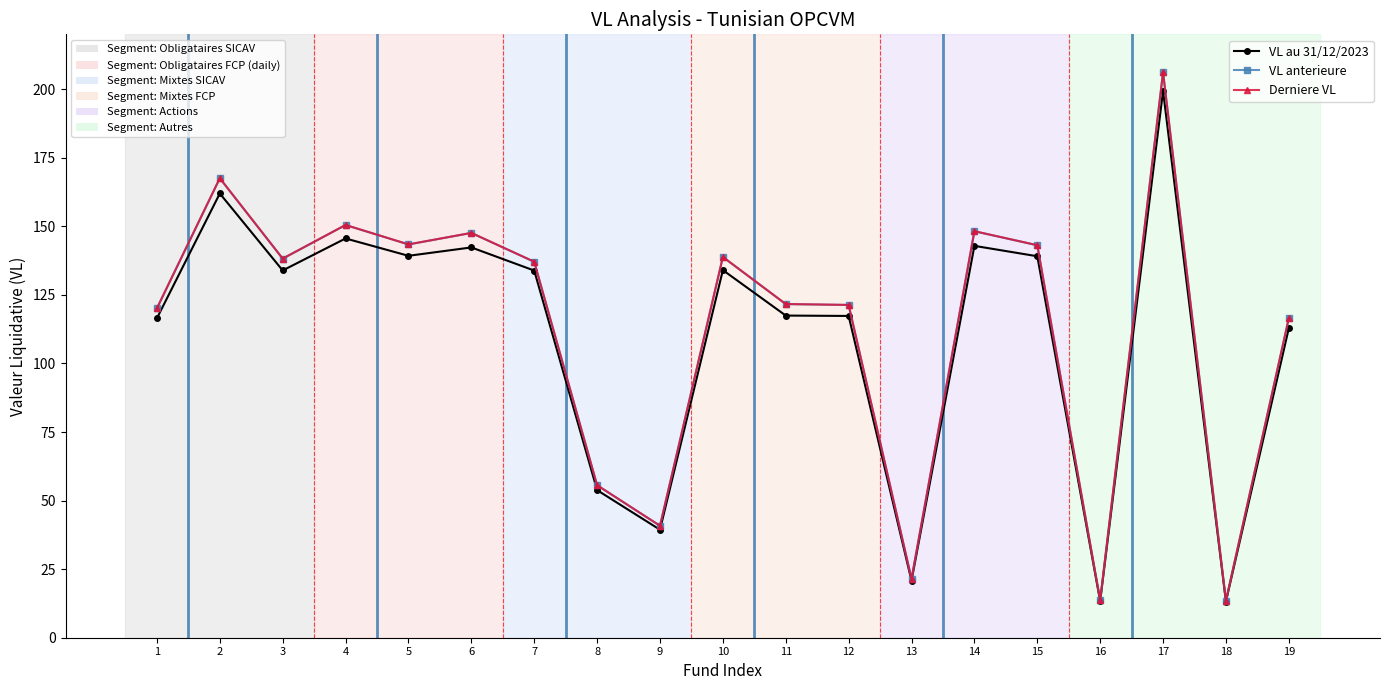

At which category is the sum across all series the highest?

17